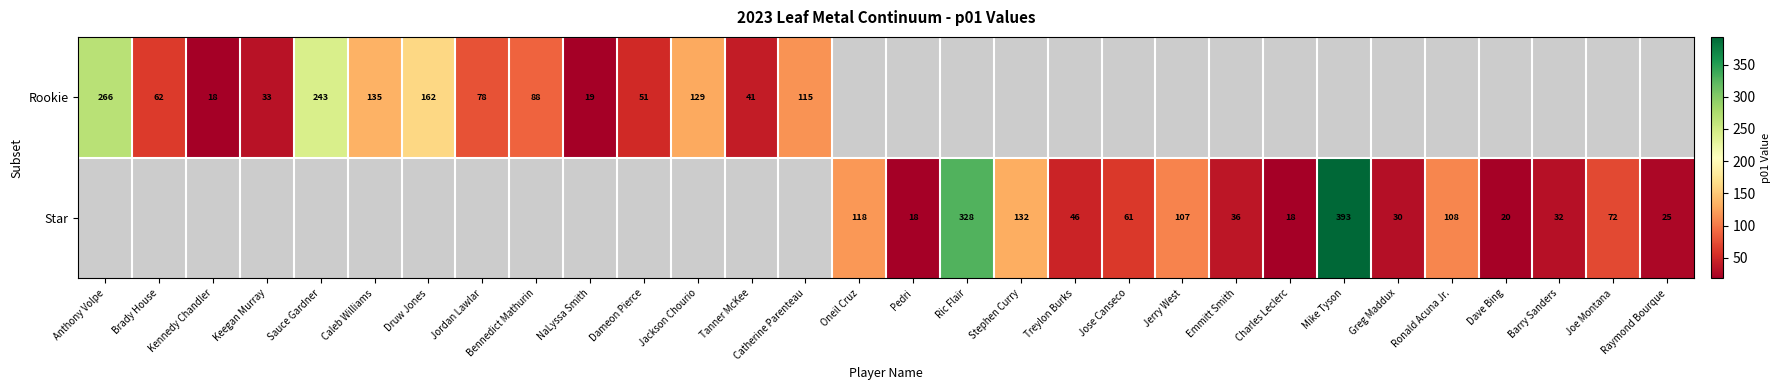

Is the value of Star at Mike Tyson greater than the value of Rookie at Keegan Murray?

Yes